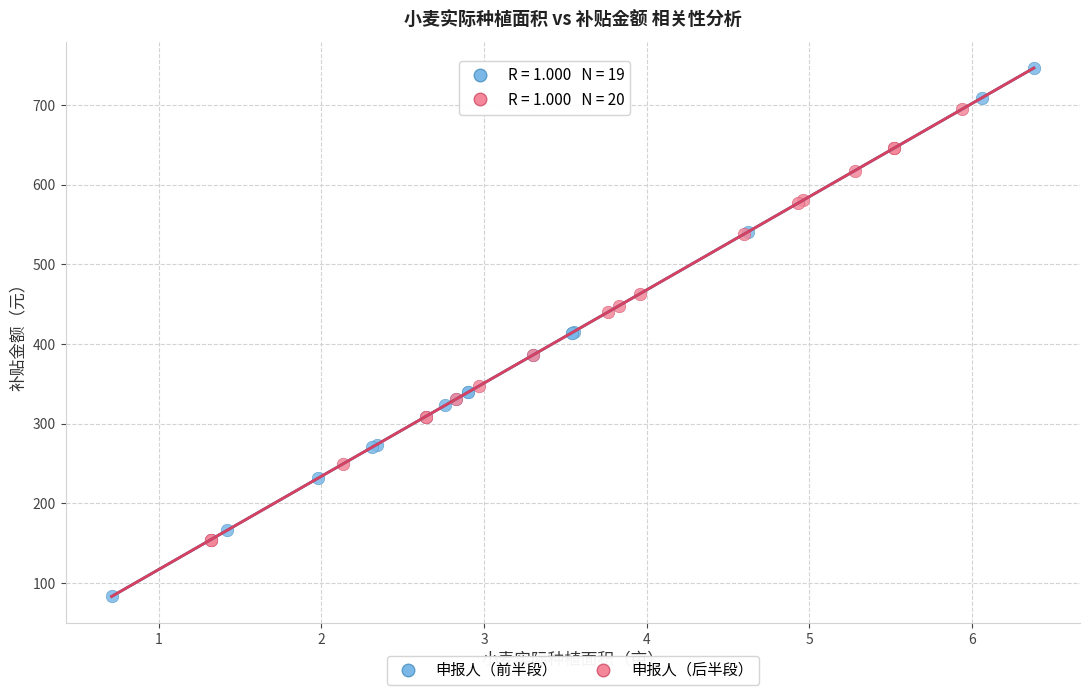

Which series contains the lowest Y value?

申报人（前半段）